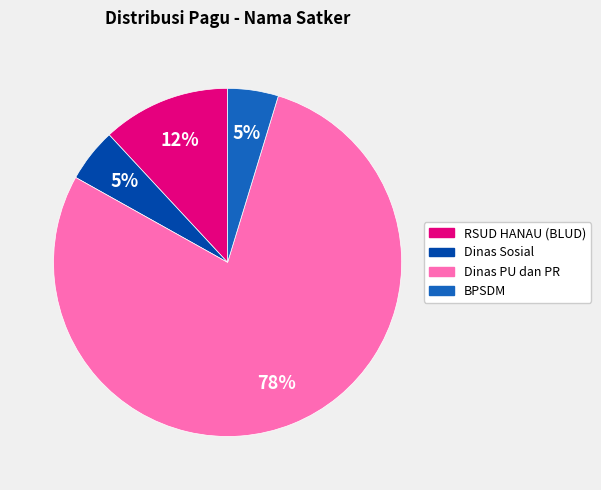

What is the largest slice in the pie chart?

Dinas PU dan PR